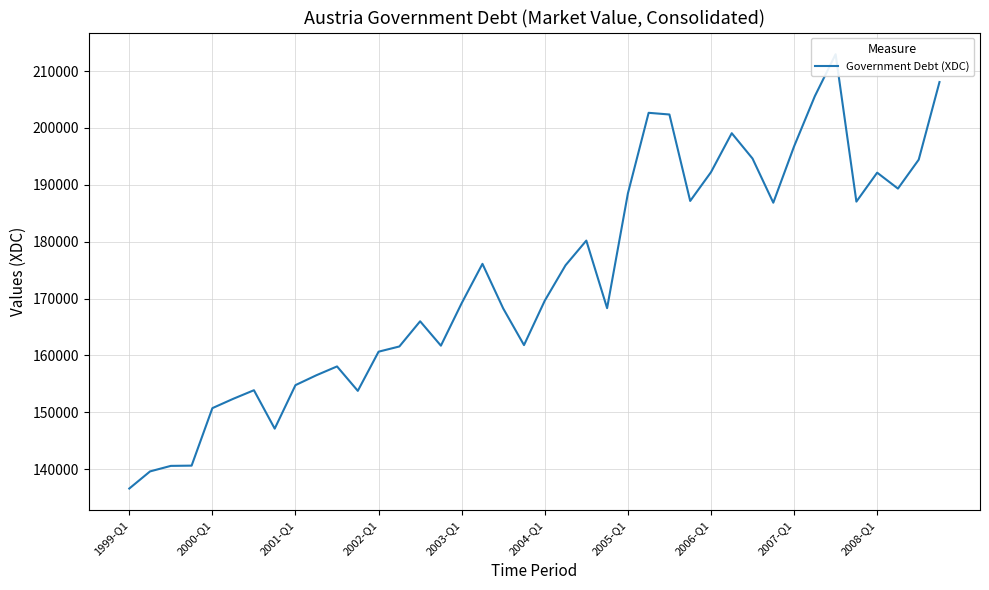

What is the minimum value shown in the chart?

136605.1